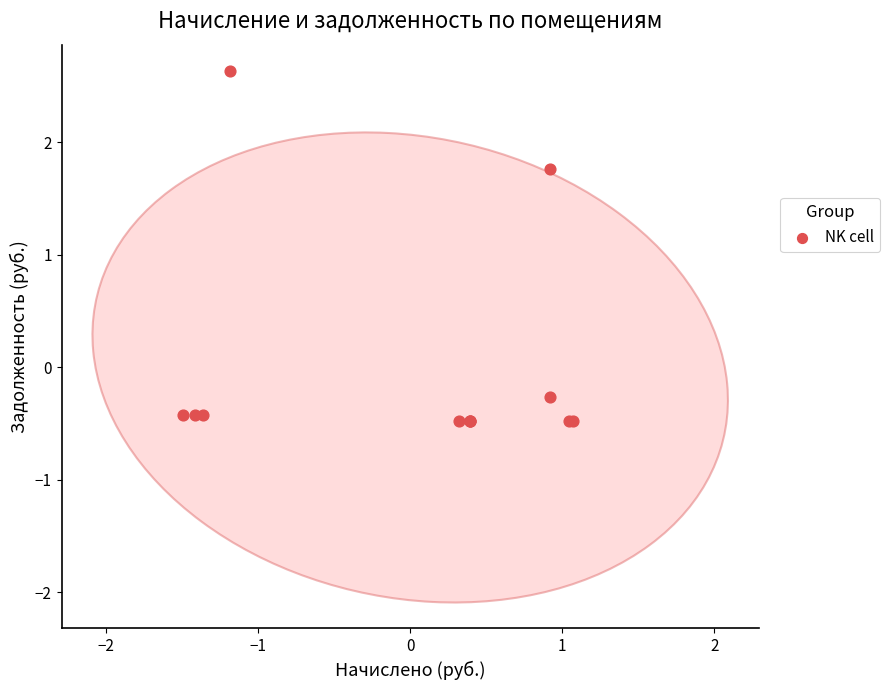

What Y value in the scatter plot is closest to 1?

1.8